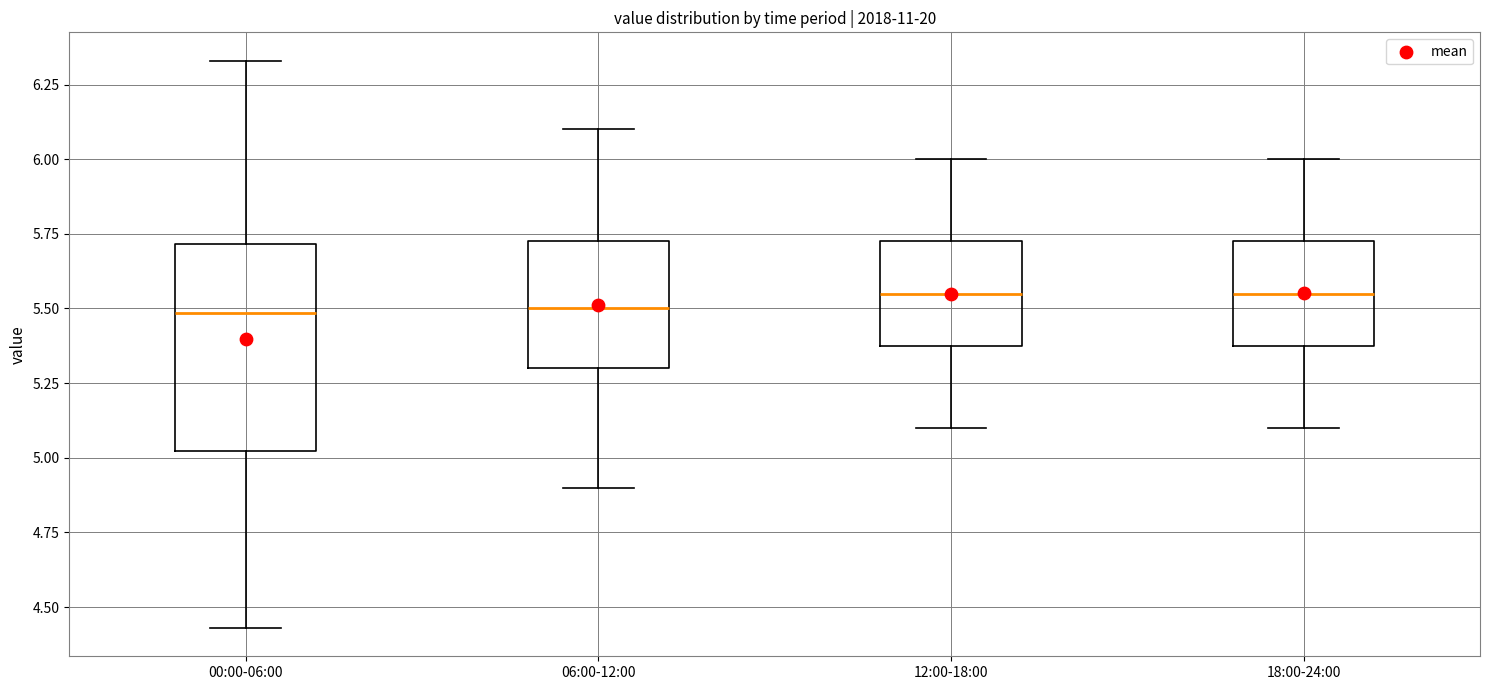

Reading left to right, read every box against the y-axis: the position of its median line, the range the box covers, and the ends of its whiskers. The values are not printed on the chart, so give them approximately, as read against the axis.

00:00-06:00: median 5.50, box 5.00 to 5.70, whiskers 4.45 to 6.35
06:00-12:00: median 5.50, box 5.30 to 5.75, whiskers 4.90 to 6.10
12:00-18:00: median 5.55, box 5.40 to 5.75, whiskers 5.10 to 6.00
18:00-24:00: median 5.55, box 5.40 to 5.75, whiskers 5.10 to 6.00